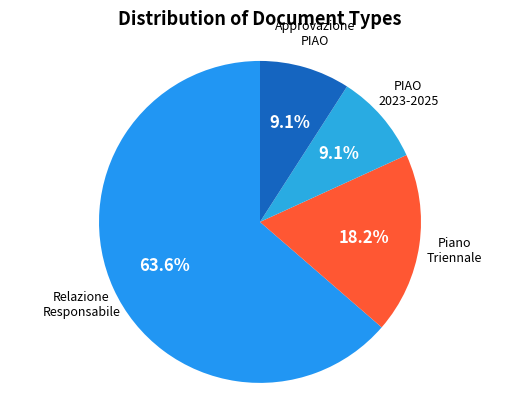

What is the majority slice?

Relazione Responsabile Anticorruzione